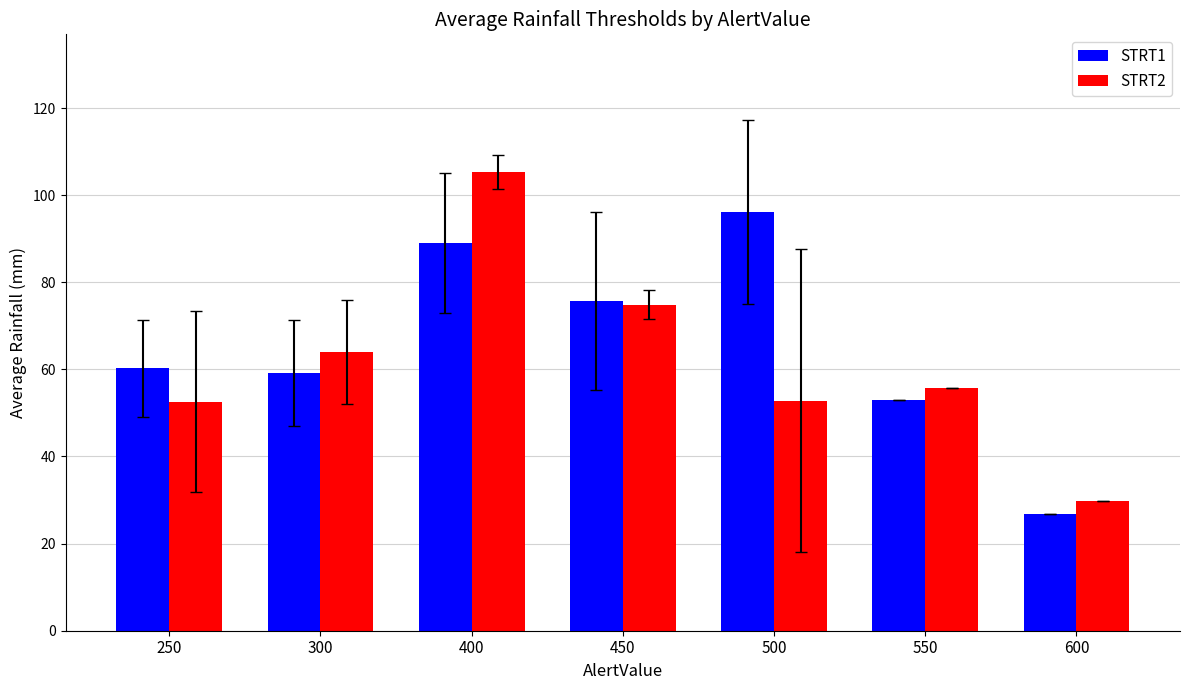

Which series changed the most between 300 and 550?

STRT2